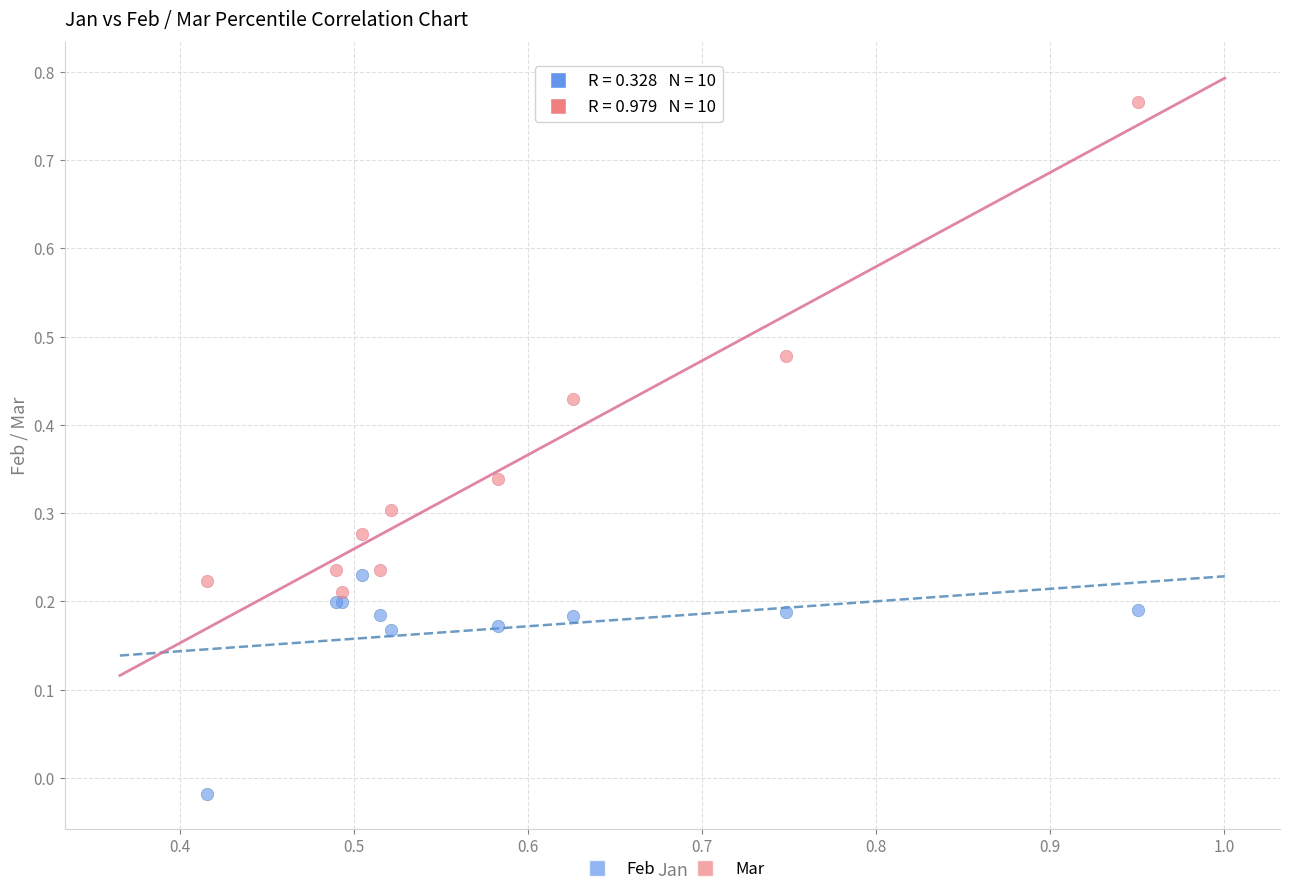

Which series contains the lowest Y value?

Feb